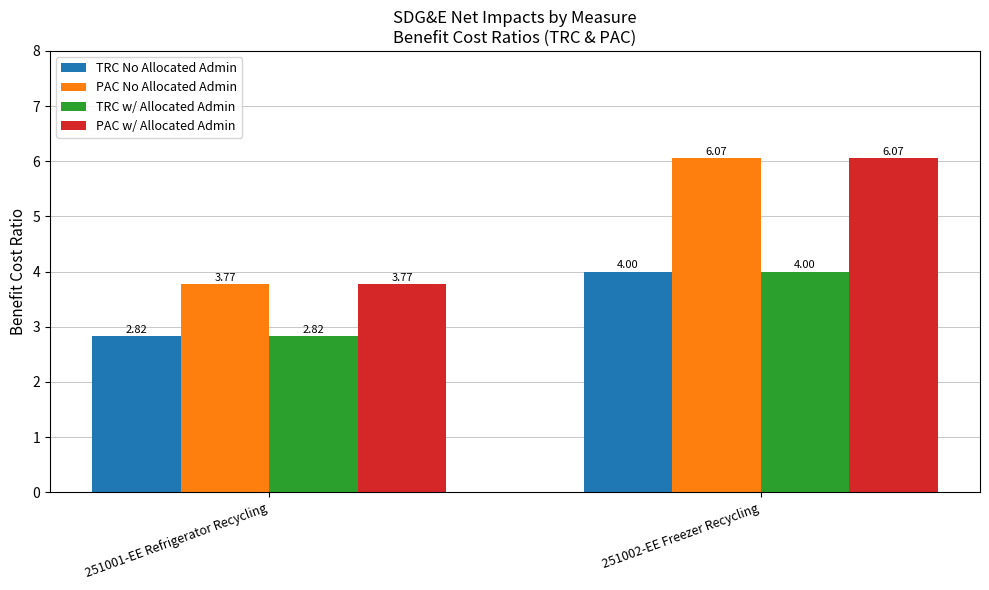

The value of PAC w/ Allocated Admin at 251001-EE Refrigerator Recycling is 1.4. True or false?

False